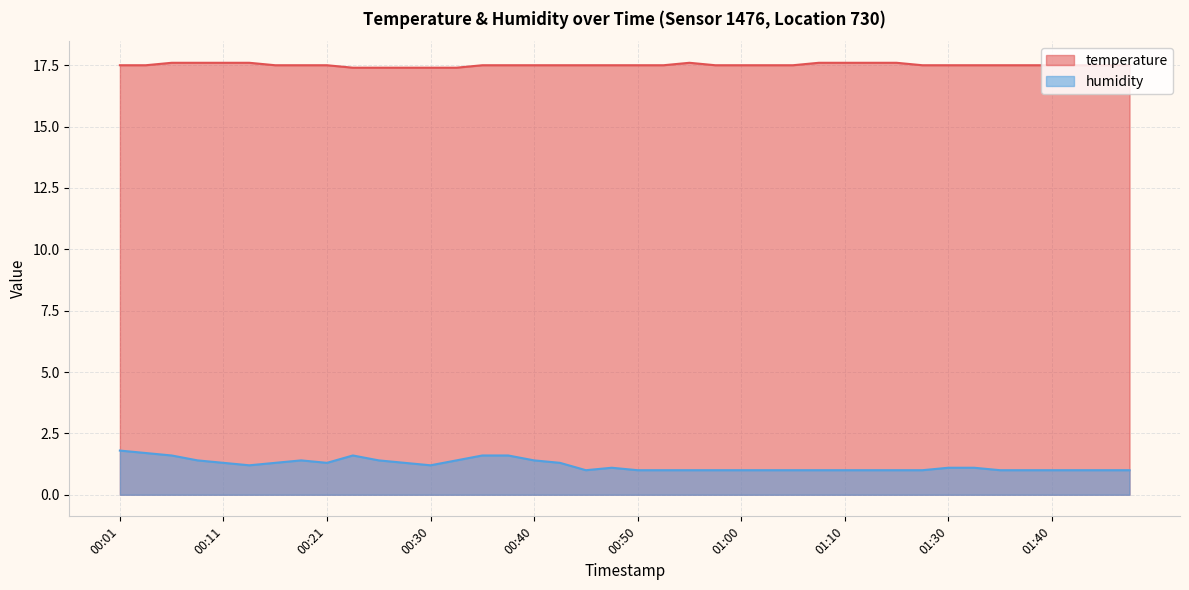

List the series in order of their overall mean, highest first.

temperature, humidity